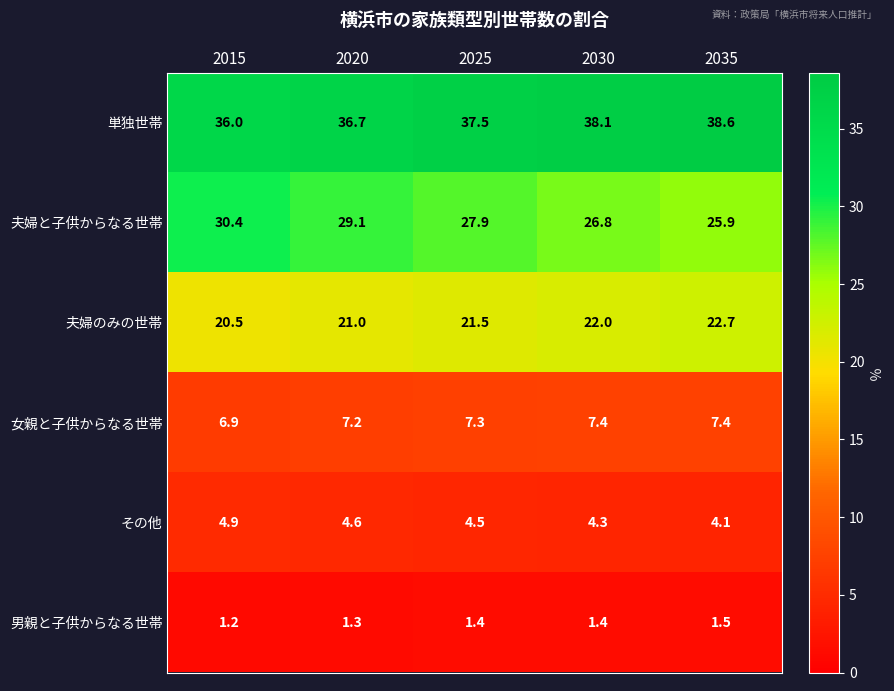

At which label is 夫婦と子供からなる世帯 closest to 28?

2025